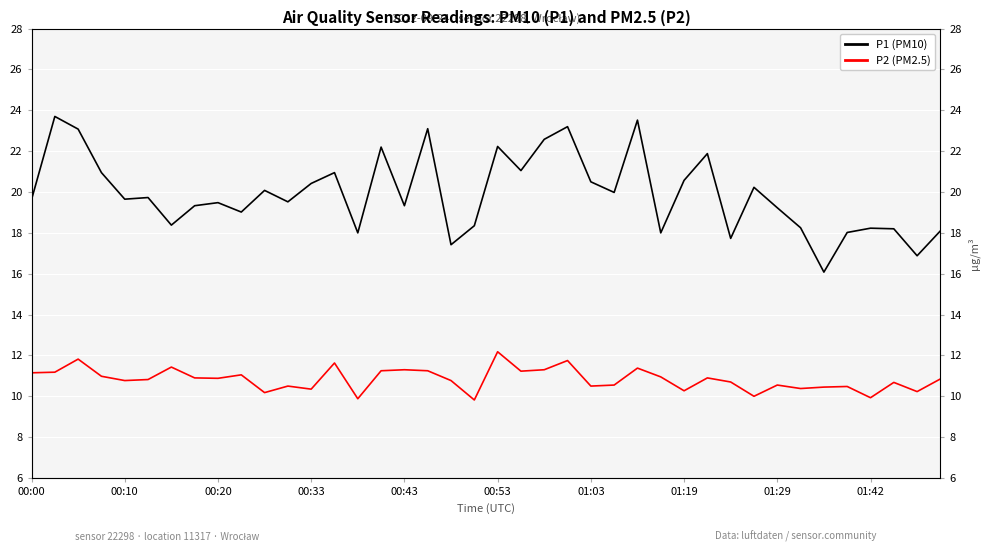

Does the chart display data point markers on the line(s)?

No